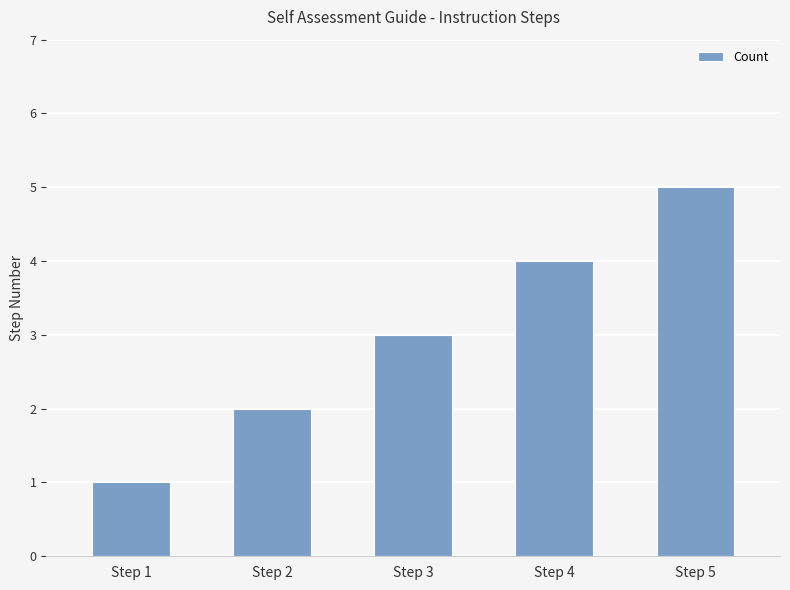

The value at Step 5 is 3. True or false?

False